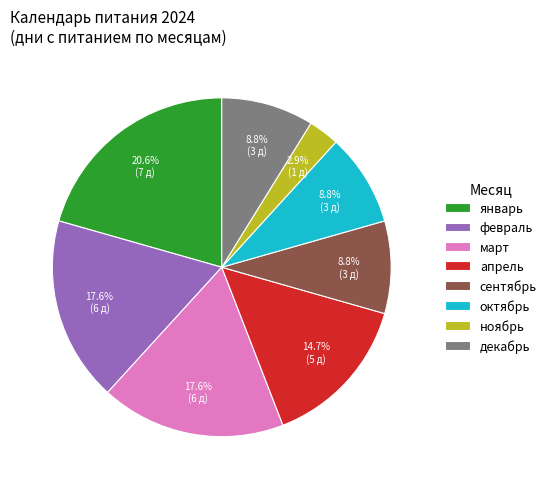

What percentage is NOT represented by декабрь?

91.2%